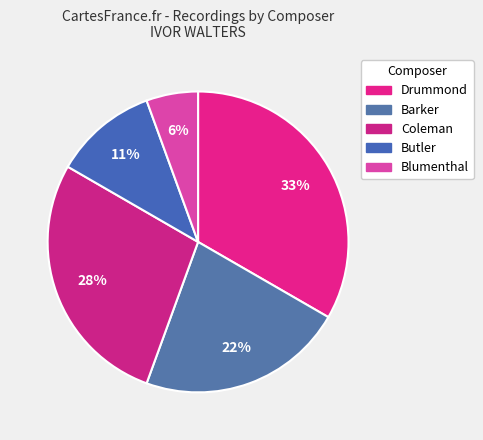

To the nearest percent, what is the difference between the Butler and Coleman slice percentages?

17%